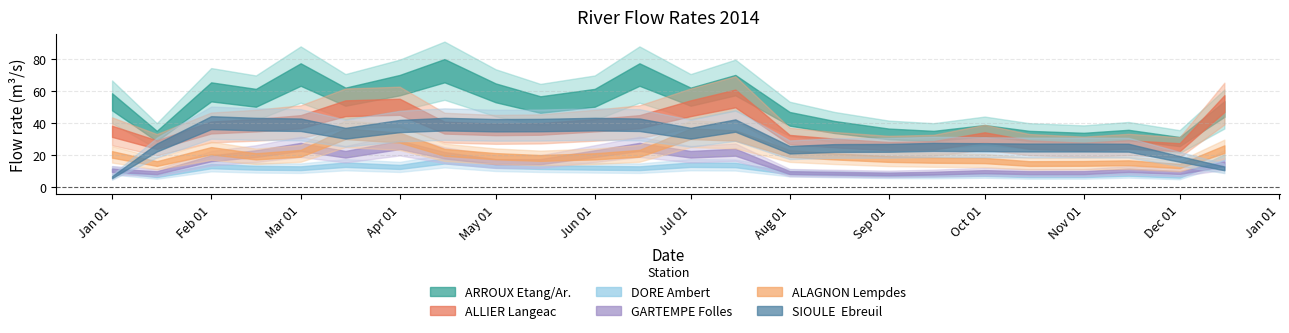

Does the chart display data point markers on the line(s)?

No